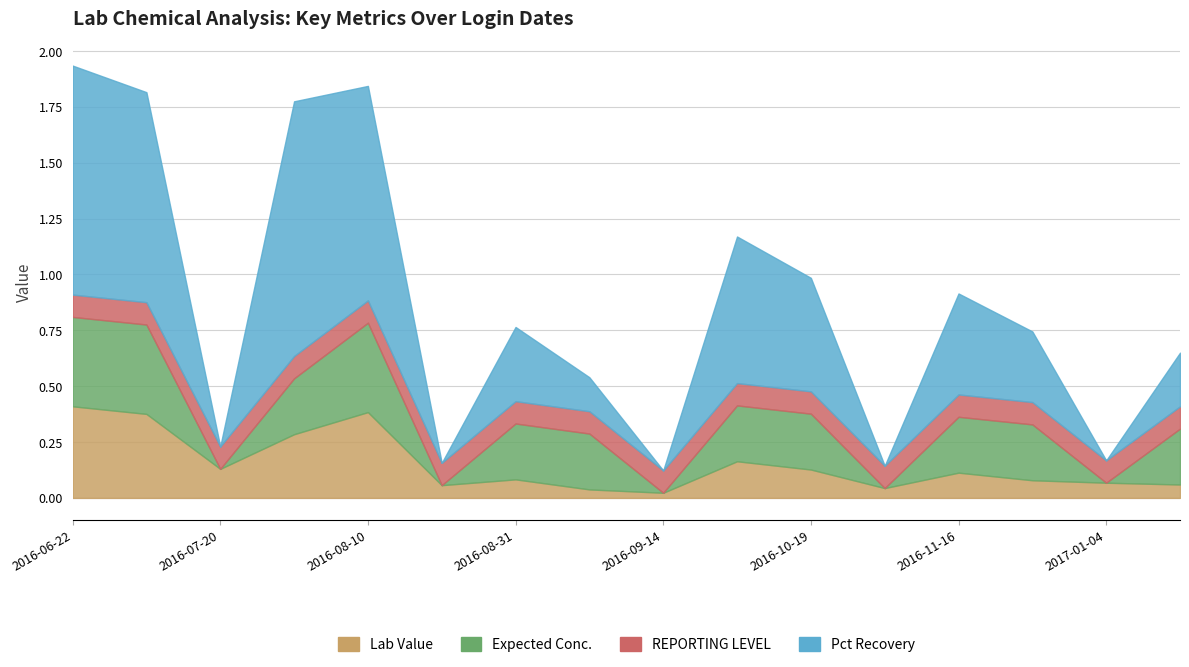

True or false: REPORTING LEVEL has more than 2 interior local peaks.

False